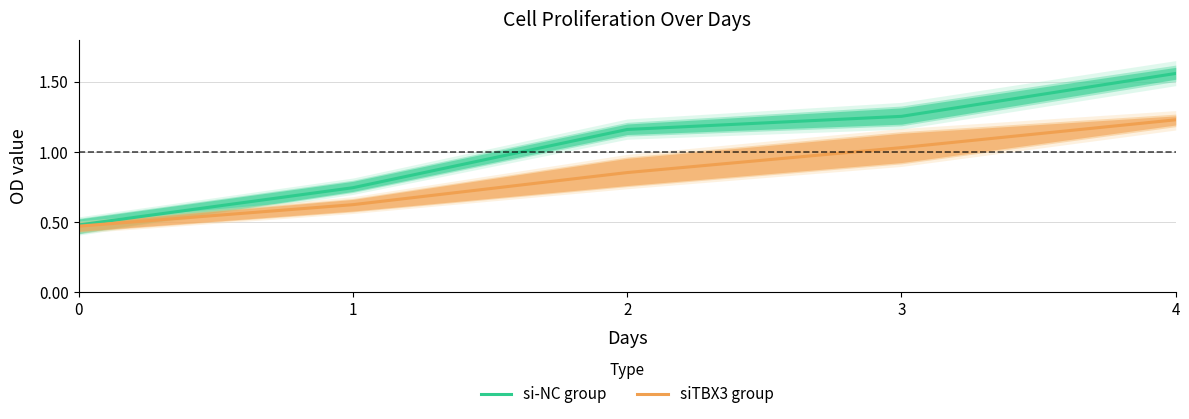

What is the total value across all series at 4?

2.8